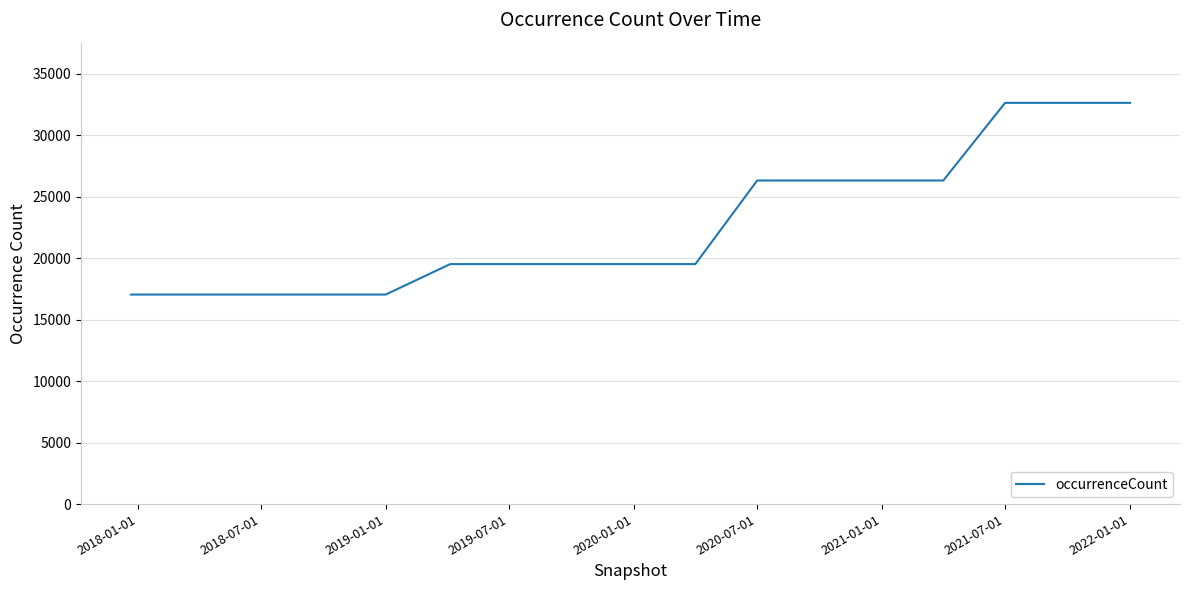

What is the maximum value shown in the chart?

32634